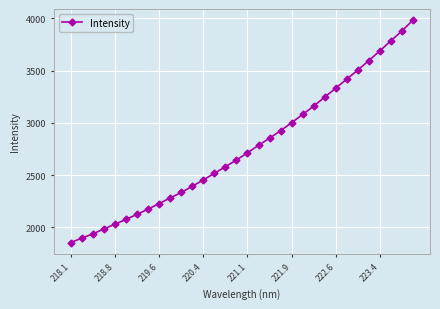

What is the greatest value displayed?

3981.7